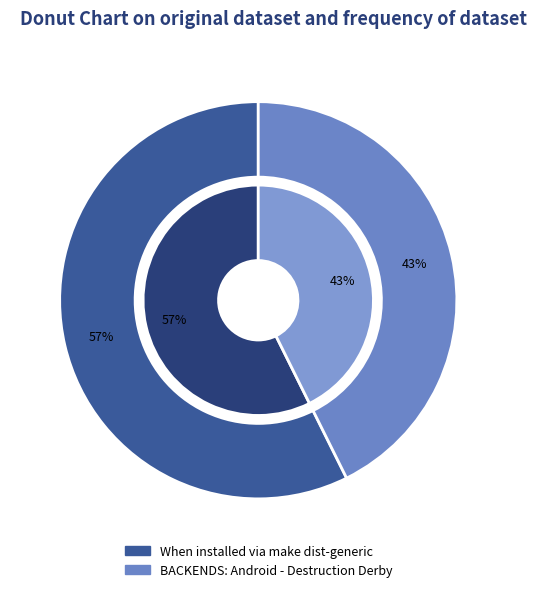

To the nearest percent, what portion does BACKENDS: Android - Destruction Derby represent?

43%